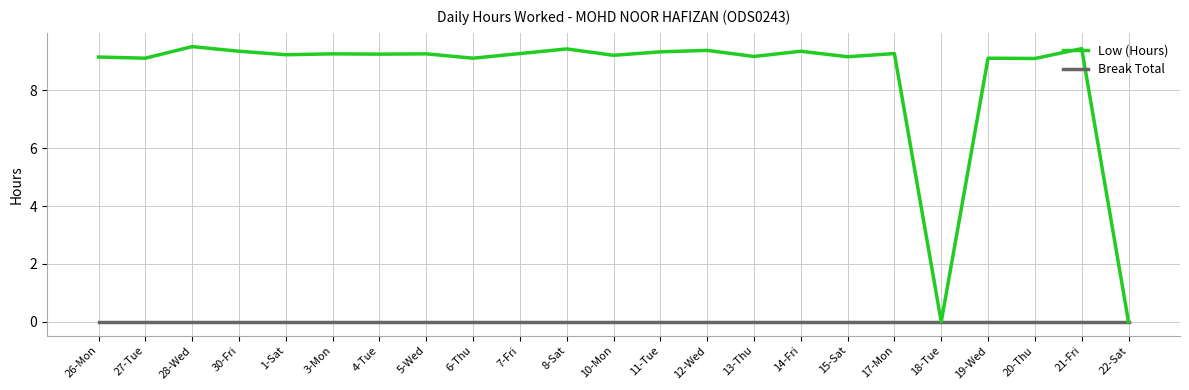

What position from the left is 8-Sat?

11